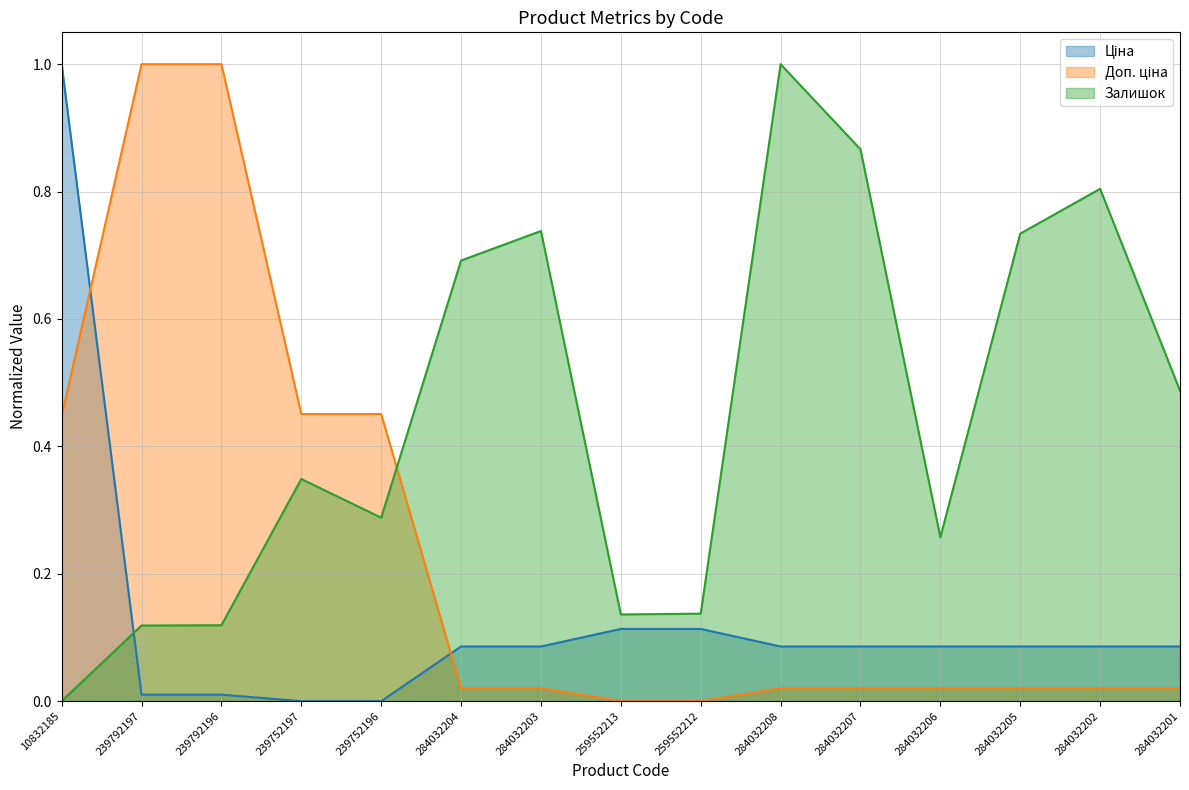

Count the number of data series in this chart.

3